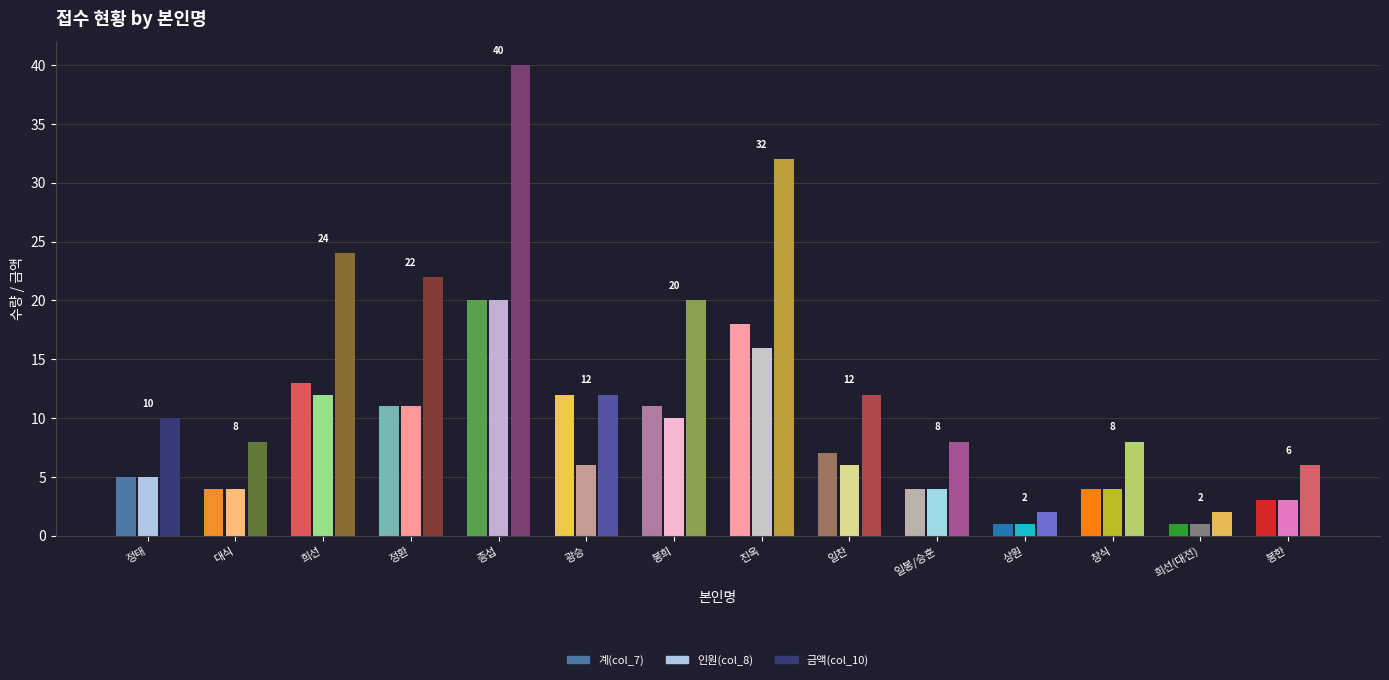

At which category is the sum across all series the highest?

종섭